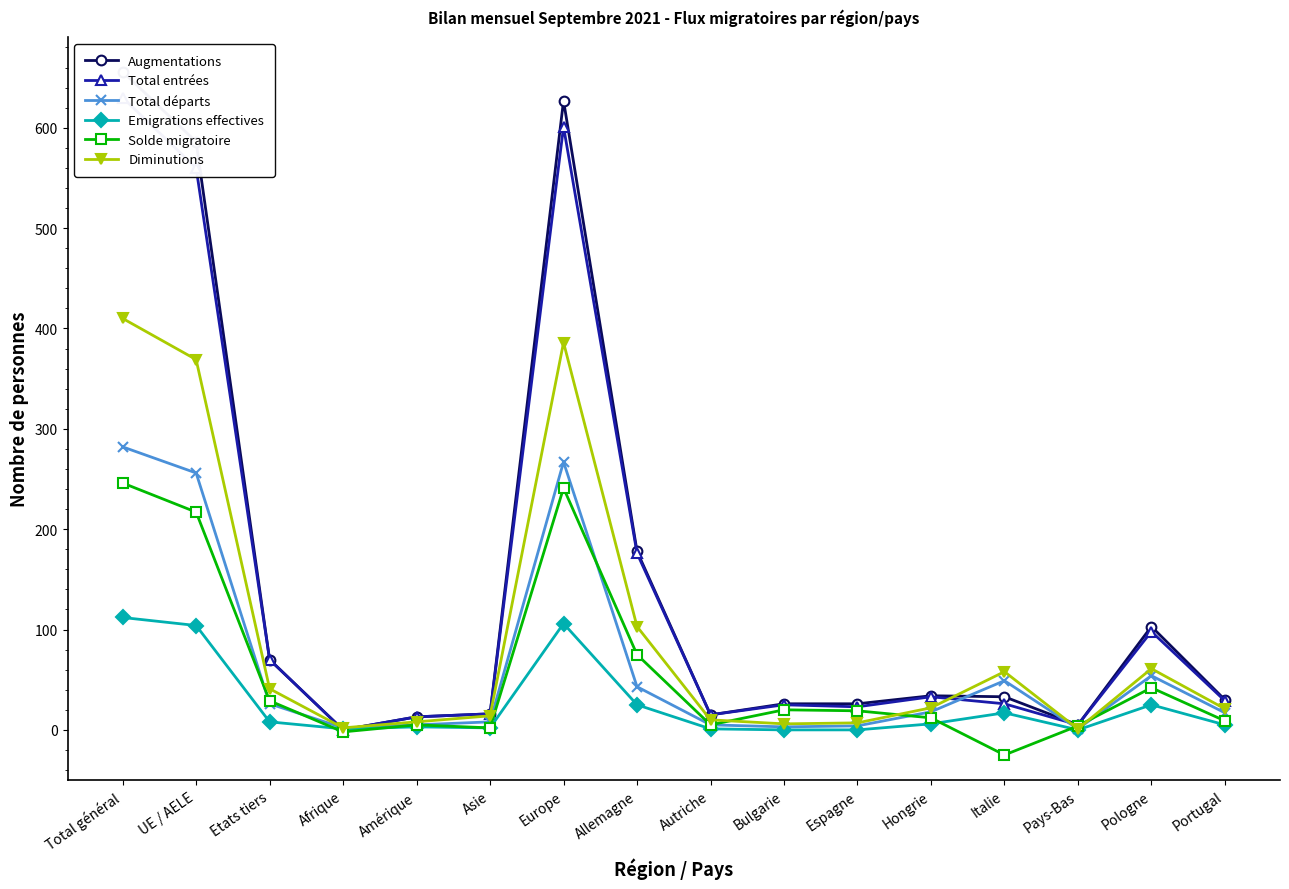

True or false: Diminutions has more than 2 points higher than both neighbors.

True